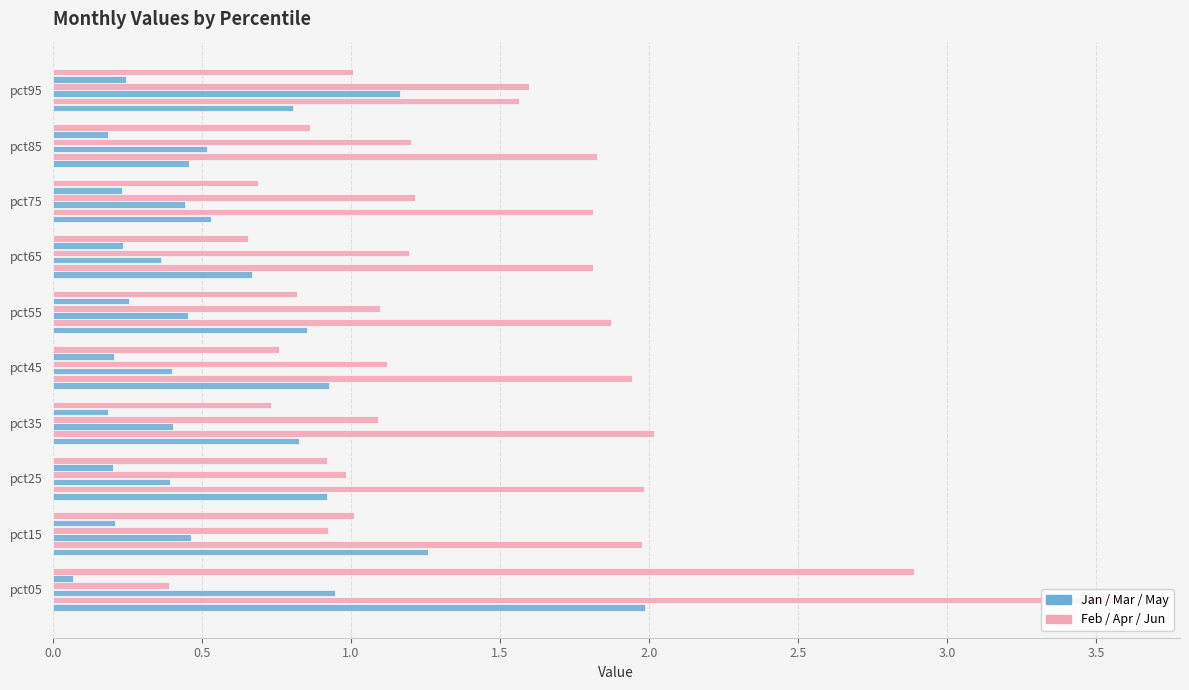

How many series are shown in this chart?

6